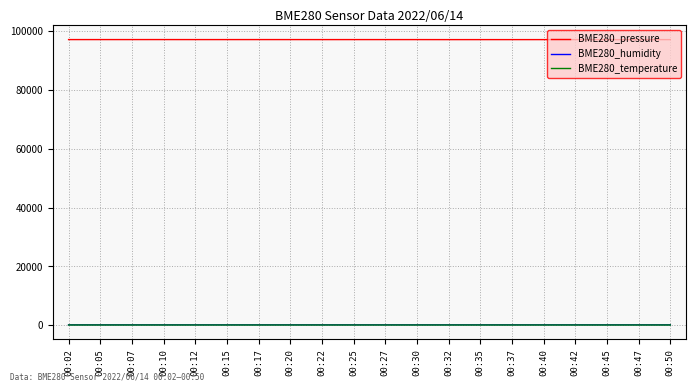

The value of BME280_pressure at 00:25 is 97151.0. True or false?

True